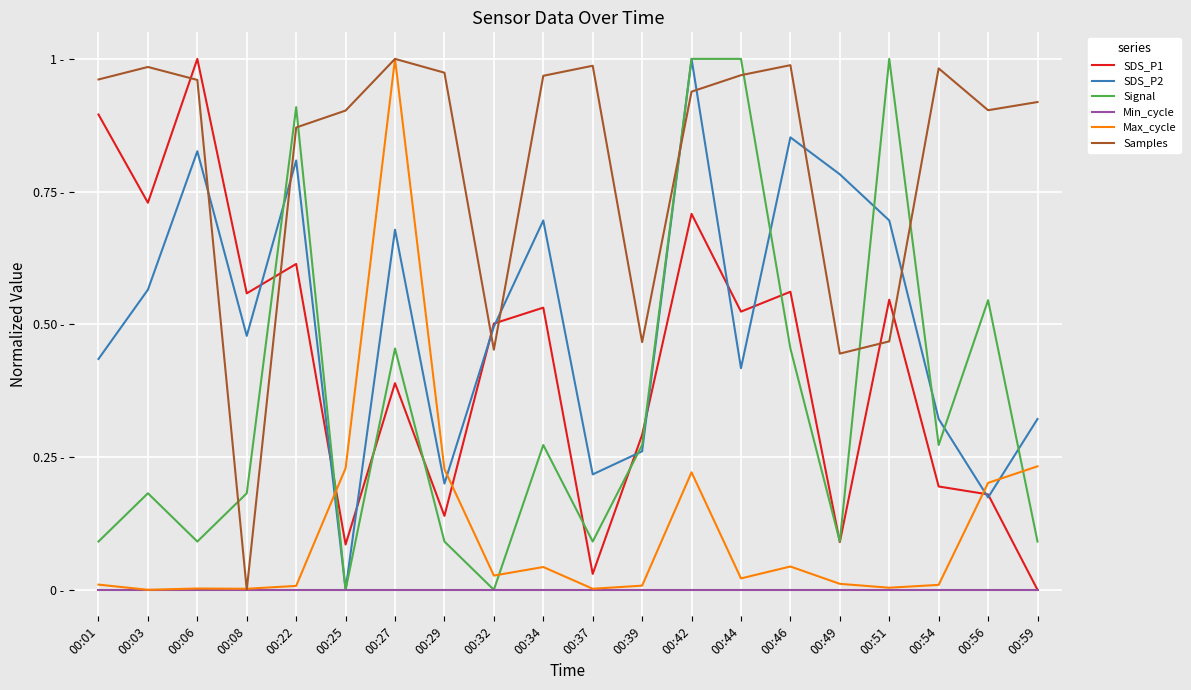

How many times do SDS_P1 and Max_cycle cross each other?

3